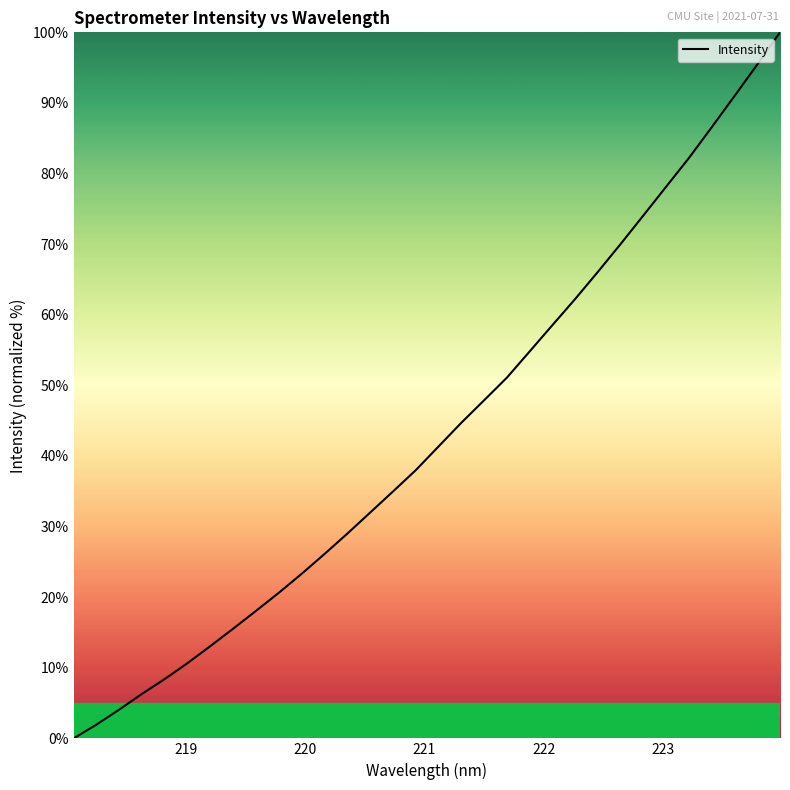

What is the difference between the maximum and minimum values?

100.0